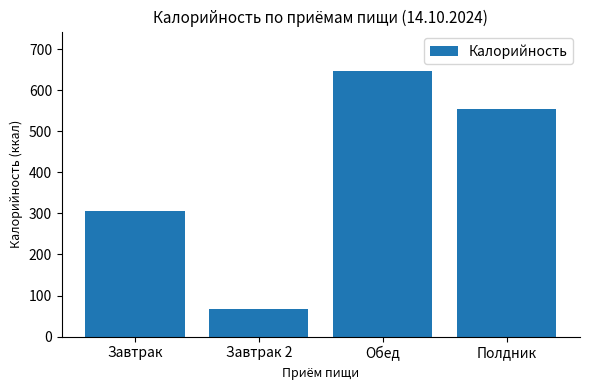

Between Обед and Завтрак, which is larger?

Обед